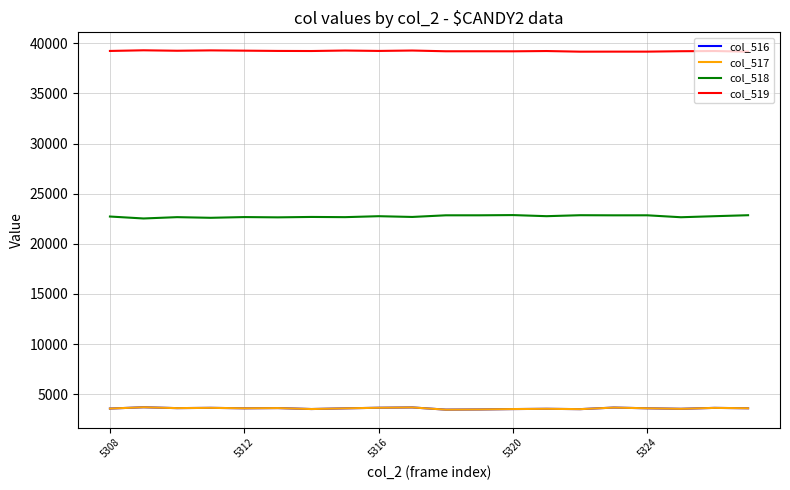

Does the chart have visible grid lines?

Yes